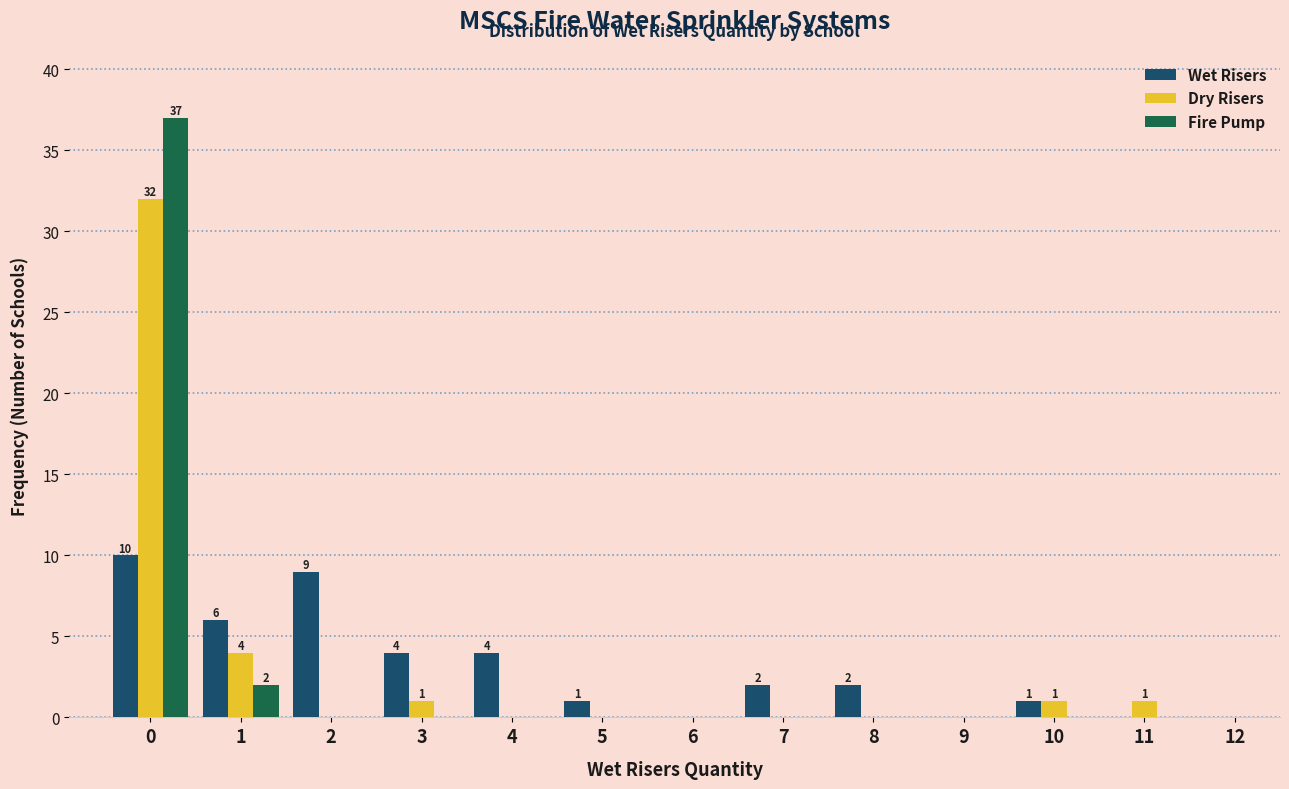

True or false: Dry Risers has a value of 1 at 3.

True